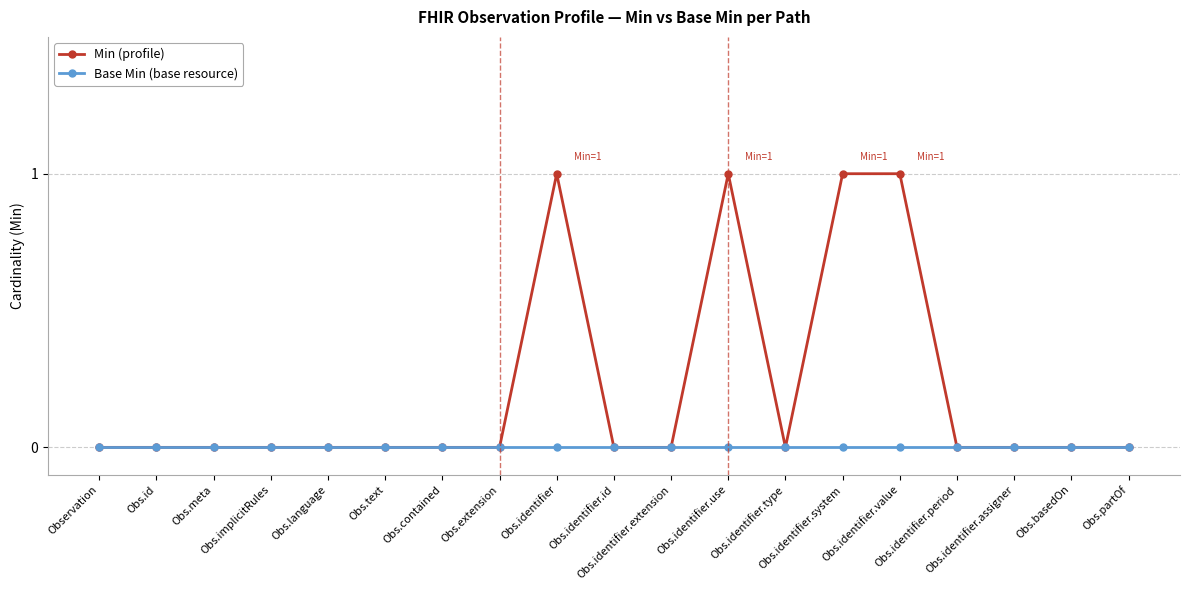

Reading right to left, list all the values displayed in this chart.

Min (profile): Obs.partOf=0	Obs.basedOn=0	Obs.identifier.assigner=0	Obs.identifier.period=0	Obs.identifier.value=1	Obs.identifier.system=1	Obs.identifier.type=0	Obs.identifier.use=1	Obs.identifier.extension=0	Obs.identifier.id=0	Obs.identifier=1	Obs.extension=0	Obs.contained=0	Obs.text=0	Obs.language=0	Obs.implicitRules=0	Obs.meta=0	Obs.id=0	Observation=0
Base Min (base resource): Obs.partOf=0	Obs.basedOn=0	Obs.identifier.assigner=0	Obs.identifier.period=0	Obs.identifier.value=0	Obs.identifier.system=0	Obs.identifier.type=0	Obs.identifier.use=0	Obs.identifier.extension=0	Obs.identifier.id=0	Obs.identifier=0	Obs.extension=0	Obs.contained=0	Obs.text=0	Obs.language=0	Obs.implicitRules=0	Obs.meta=0	Obs.id=0	Observation=0